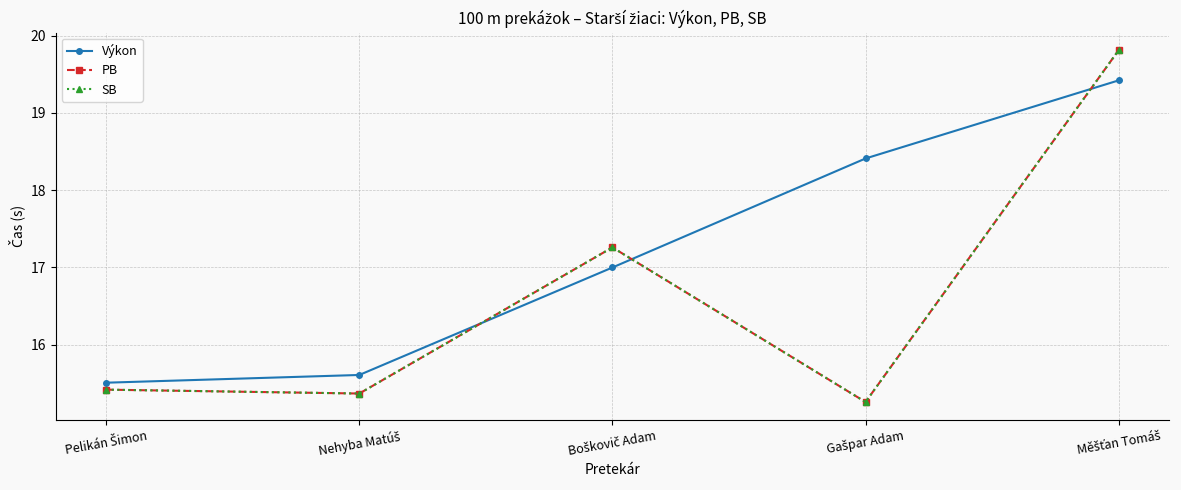

True or false: PB has a value of 15.4 at Pelikán Šimon.

True